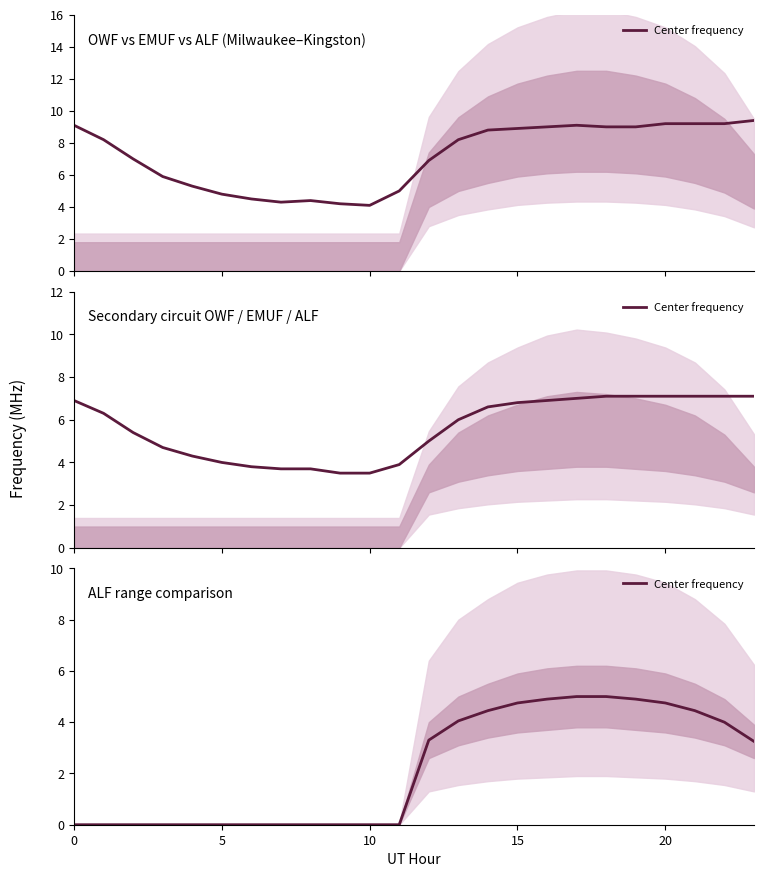

What is the label of the 9th point from the left?

8